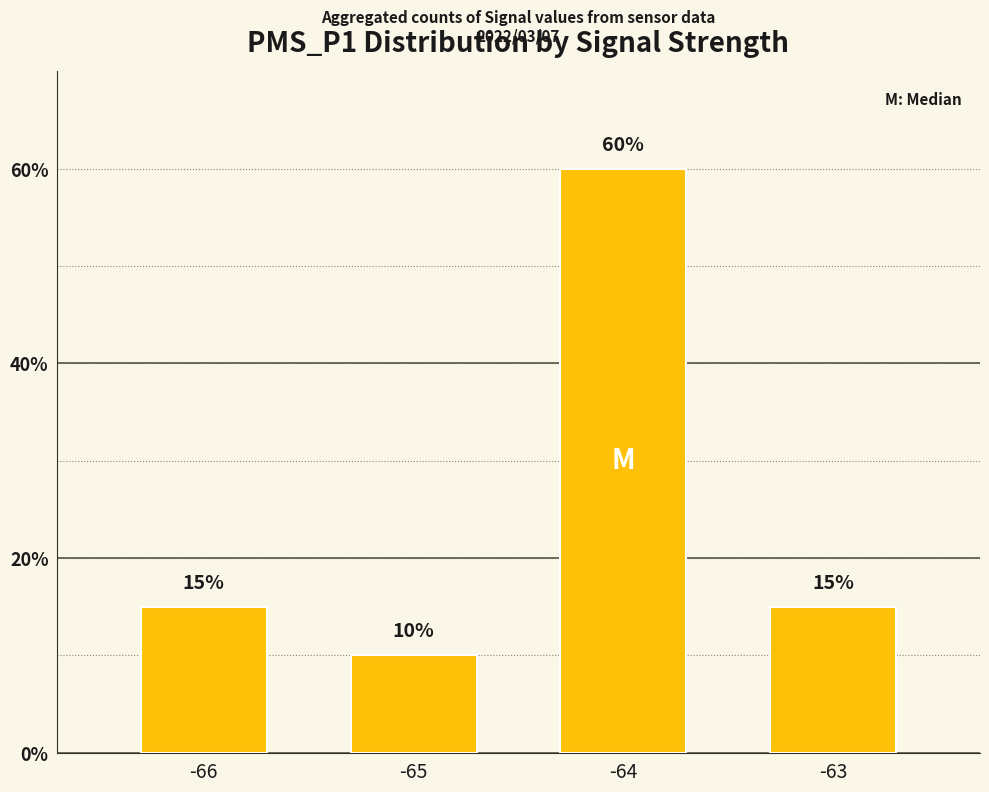

What is the difference between the maximum and minimum values?

50